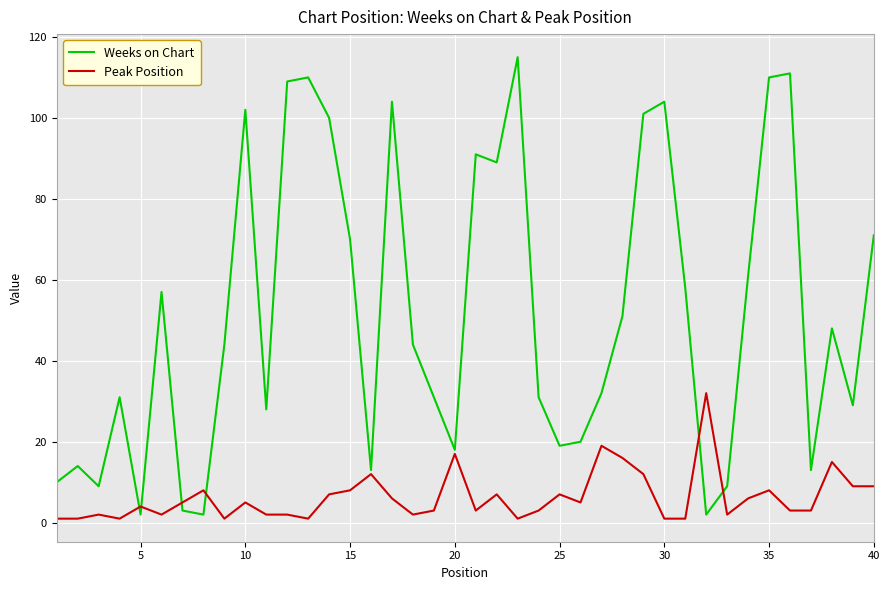

Which series has the largest range (max minus min)?

Weeks on Chart